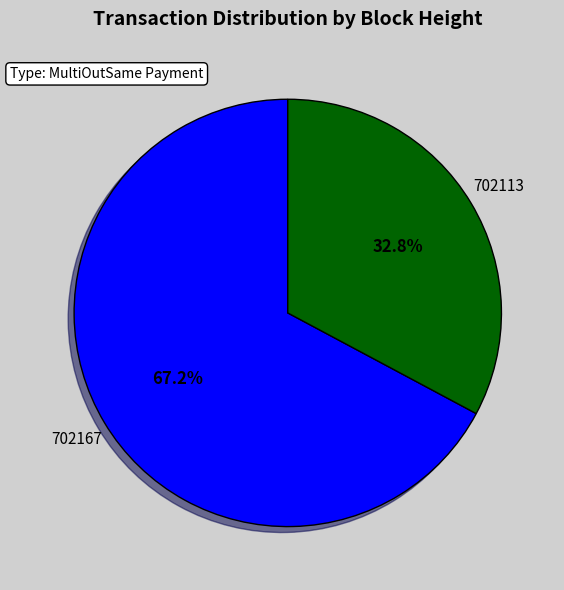

What percentage is the 702167 slice, to the nearest percent?

67%